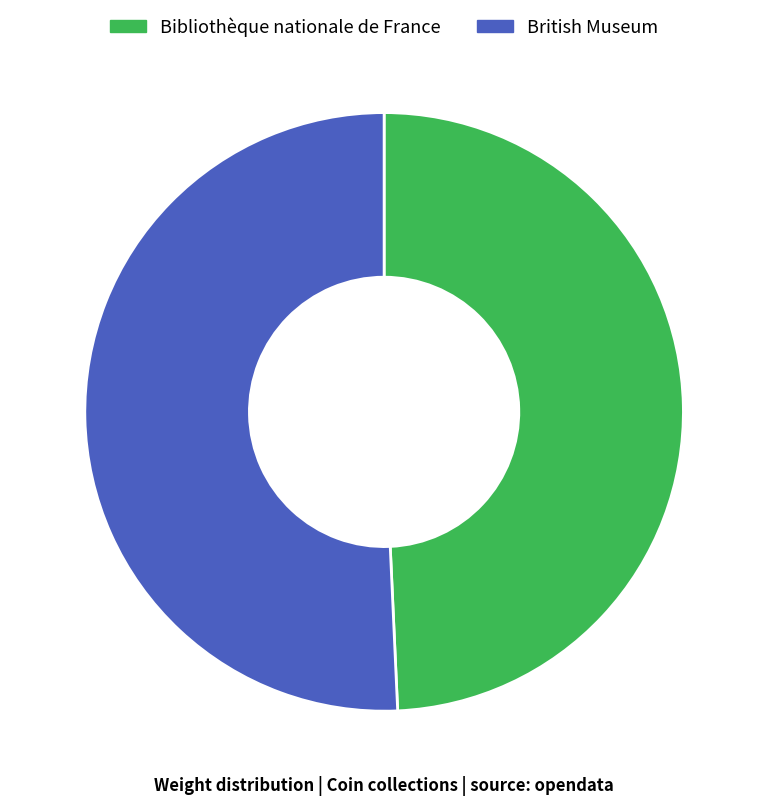

Do Bibliothèque nationale de France and British Museum together represent more than half of the pie?

Yes